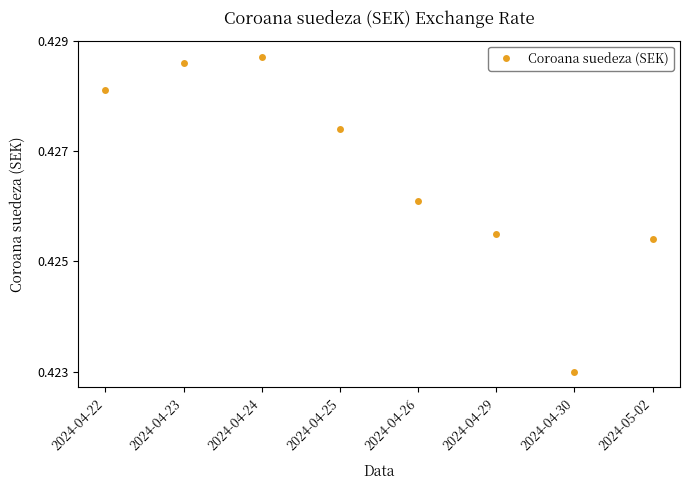

At which category does the data reach its first local peak?

2024-04-24